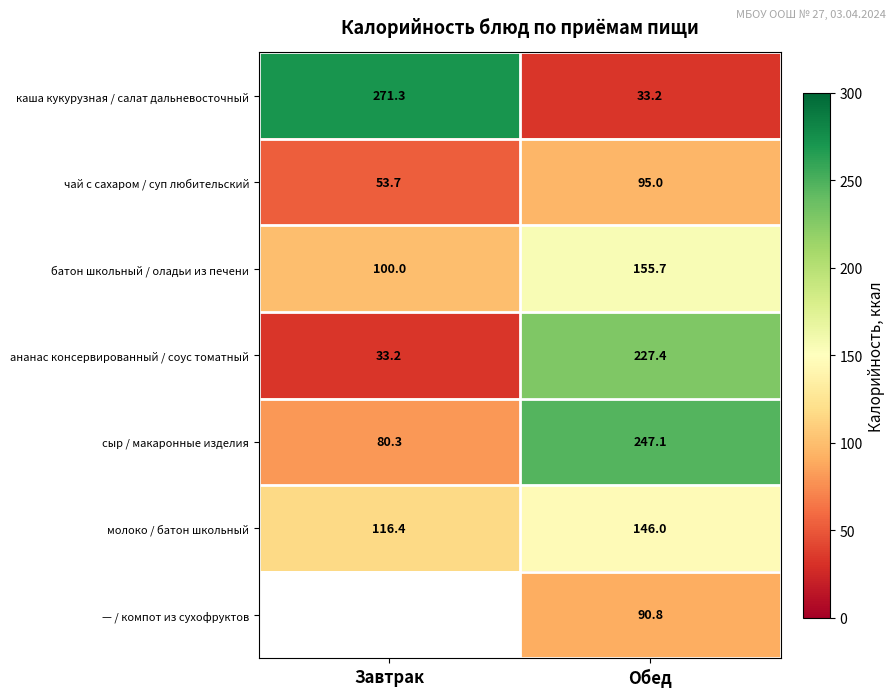

How many data points does each series have?

2